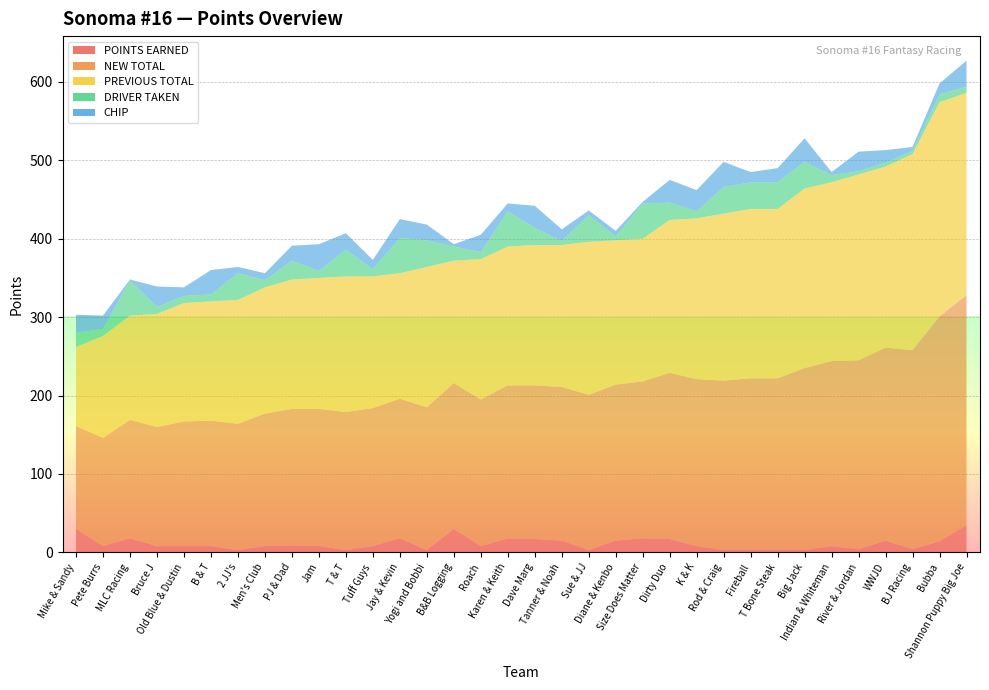

Reading left to right, transcribe all the data shown in this chart.

POINTS EARNED: Mike & Sandy=30	Pete Burrs=8	MLC Racing=18	Bruce J=8	Old Blue & Dustin=8	B & T=8	2 JJ's=3	Men's Club=8	PJ & Dad=9	Jam=8	T & T=3	Tuff Guys=8	Jay & Kevin=18	Yogi and Bobbi=3	B&B Logging=30	Roach=8	Karen & Keith=18	Dave Marg=17	Tanner & Noah=15	Sue & JJ=3	Diane & Kenbo=15	Size Does Matter=18	Dirty Duo=17	K & K=8	Rod & Craig=3	Fireball=3	T Bone Steak=3	Big Jack=3	Indian & Whiteman=8	River & Jordan=4	WWJD=15	BJ Racing=4	Bubba=14	Shannon Puppy Big Joe=35
NEW TOTAL: Mike & Sandy=131	Pete Burrs=138	MLC Racing=151	Bruce J=152	Old Blue & Dustin=159	B & T=160	2 JJ's=161	Men's Club=169	PJ & Dad=174	Jam=175	T & T=176	Tuff Guys=176	Jay & Kevin=178	Yogi and Bobbi=182	B&B Logging=186	Roach=187	Karen & Keith=195	Dave Marg=196	Tanner & Noah=196	Sue & JJ=198	Diane & Kenbo=199	Size Does Matter=200	Dirty Duo=212	K & K=213	Rod & Craig=216	Fireball=219	T Bone Steak=219	Big Jack=232	Indian & Whiteman=236	River & Jordan=241	WWJD=246	BJ Racing=254	Bubba=287	Shannon Puppy Big Joe=293
PREVIOUS TOTAL: Mike & Sandy=101	Pete Burrs=130	MLC Racing=133	Bruce J=144	Old Blue & Dustin=151	B & T=152	2 JJ's=158	Men's Club=161	PJ & Dad=165	Jam=167	T & T=173	Tuff Guys=168	Jay & Kevin=160	Yogi and Bobbi=179	B&B Logging=156	Roach=179	Karen & Keith=177	Dave Marg=179	Tanner & Noah=181	Sue & JJ=195	Diane & Kenbo=184	Size Does Matter=182	Dirty Duo=195	K & K=205	Rod & Craig=213	Fireball=216	T Bone Steak=216	Big Jack=229	Indian & Whiteman=228	River & Jordan=237	WWJD=231	BJ Racing=250	Bubba=273	Shannon Puppy Big Joe=258
DRIVER TAKEN: Mike & Sandy=18	Pete Burrs=9	MLC Racing=45	Bruce J=9	Old Blue & Dustin=9	B & T=9	2 JJ's=34	Men's Club=9	PJ & Dad=24	Jam=9	T & T=34	Tuff Guys=9	Jay & Kevin=45	Yogi and Bobbi=34	B&B Logging=18	Roach=9	Karen & Keith=45	Dave Marg=22	Tanner & Noah=5	Sue & JJ=34	Diane & Kenbo=5	Size Does Matter=45	Dirty Duo=22	K & K=9	Rod & Craig=34	Fireball=34	T Bone Steak=34	Big Jack=34	Indian & Whiteman=9	River & Jordan=4	WWJD=5	BJ Racing=4	Bubba=10	Shannon Puppy Big Joe=8
CHIP: Mike & Sandy=23	Pete Burrs=17	MLC Racing=1	Bruce J=26	Old Blue & Dustin=11	B & T=31	2 JJ's=8	Men's Club=9	PJ & Dad=19	Jam=34	T & T=21	Tuff Guys=12	Jay & Kevin=24	Yogi and Bobbi=20	B&B Logging=3	Roach=22	Karen & Keith=10	Dave Marg=28	Tanner & Noah=15	Sue & JJ=6	Diane & Kenbo=7	Size Does Matter=2	Dirty Duo=29	K & K=27	Rod & Craig=32	Fireball=13	T Bone Steak=18	Big Jack=30	Indian & Whiteman=4	River & Jordan=25	WWJD=16	BJ Racing=5	Bubba=14	Shannon Puppy Big Joe=33